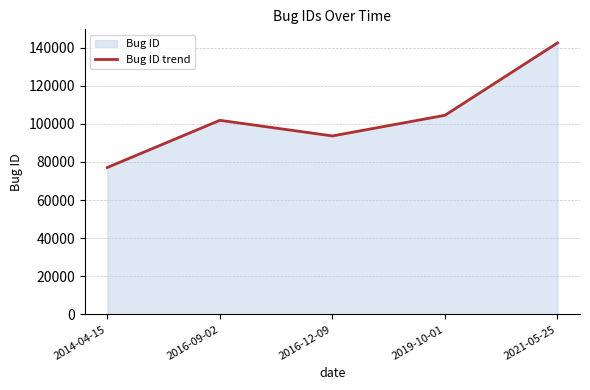

What is the value of the 2nd point from the left?

101845